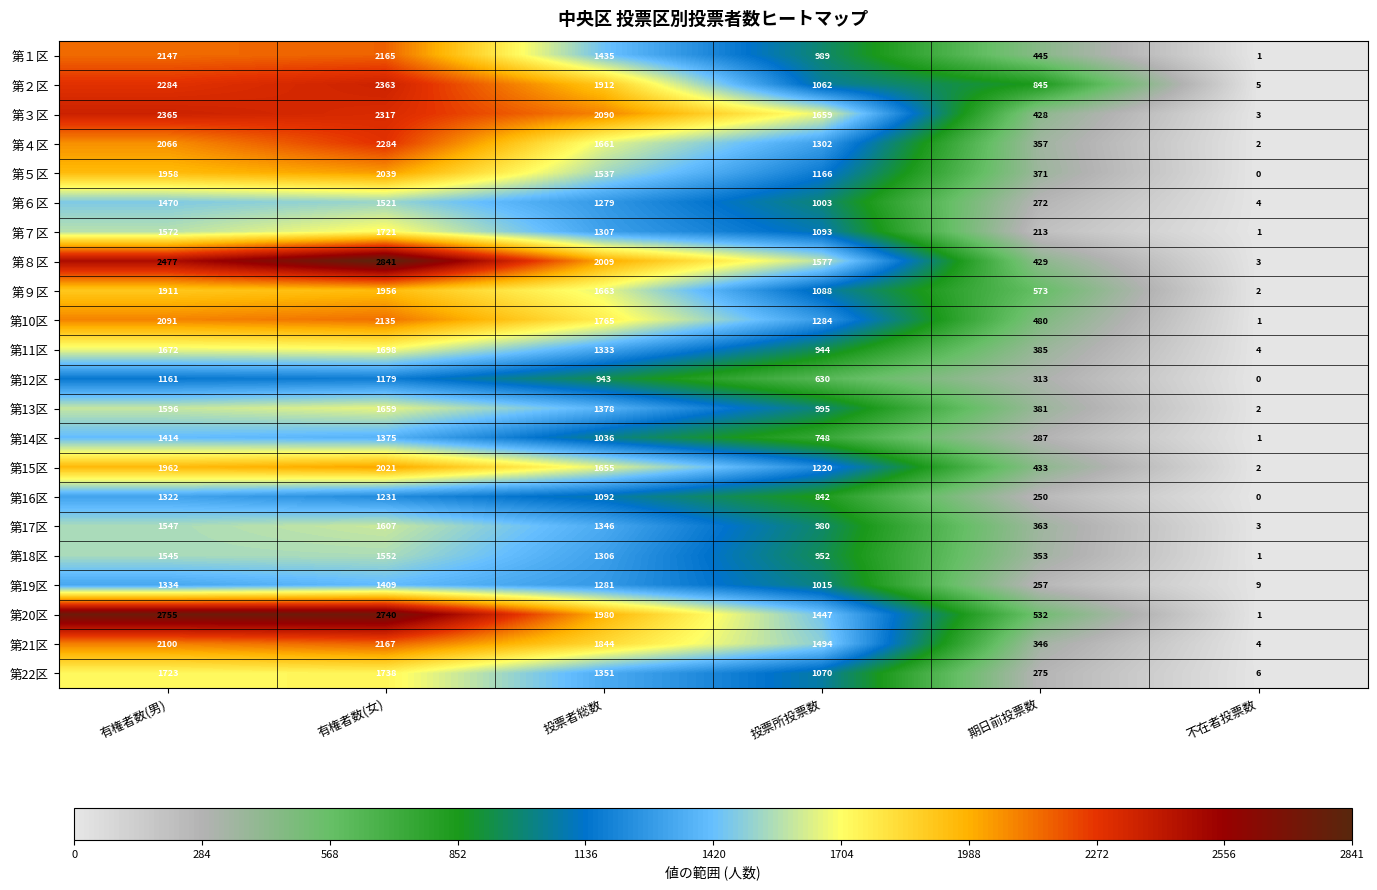

Rank the series at 投票者総数 from lowest to highest value.

第12区, 第14区, 第16区, 第６区, 第19区, 第18区, 第７区, 第11区, 第17区, 第22区, 第13区, 第１区, 第５区, 第15区, 第４区, 第９区, 第10区, 第21区, 第２区, 第20区, 第８区, 第３区